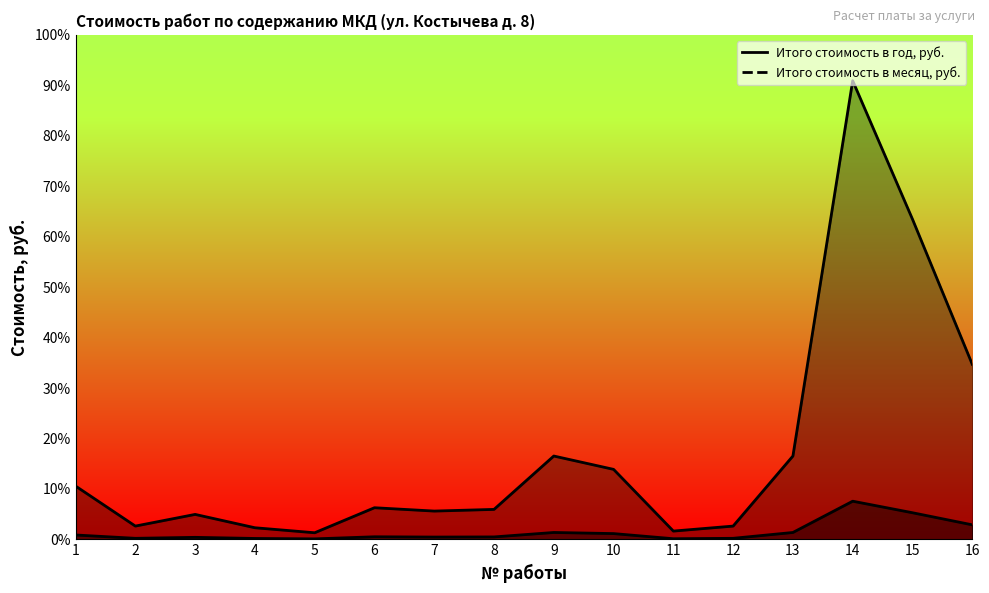

Rank the series by their maximum value, from lowest to highest.

Итого стоимость в месяц, руб., Итого стоимость в год, руб.